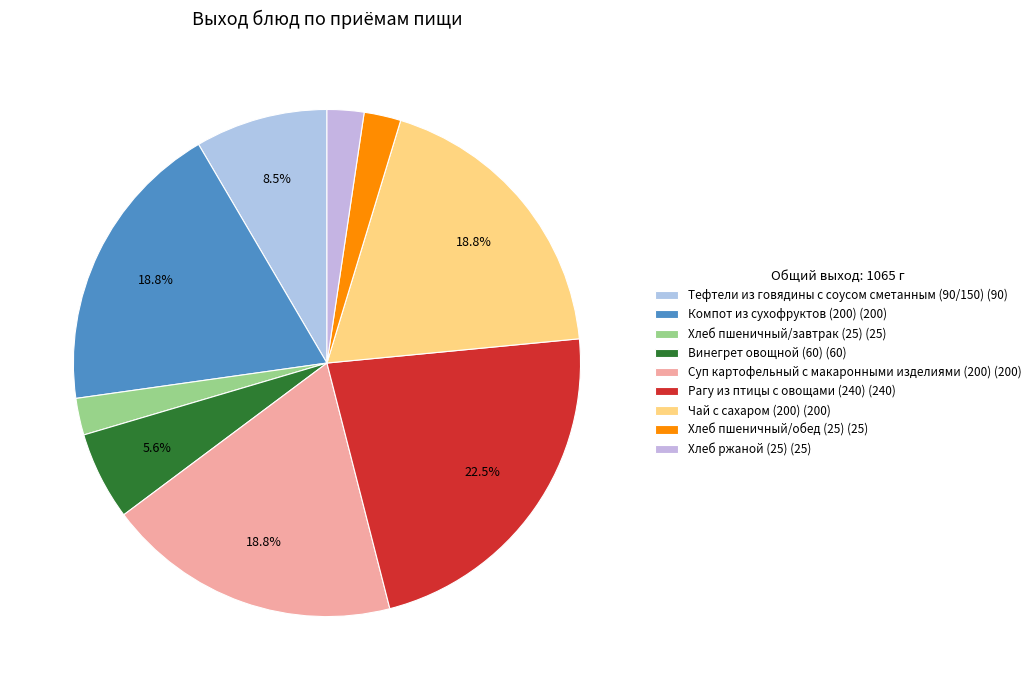

What percentage is the Хлеб ржаной (25) slice, to the nearest percent?

2%